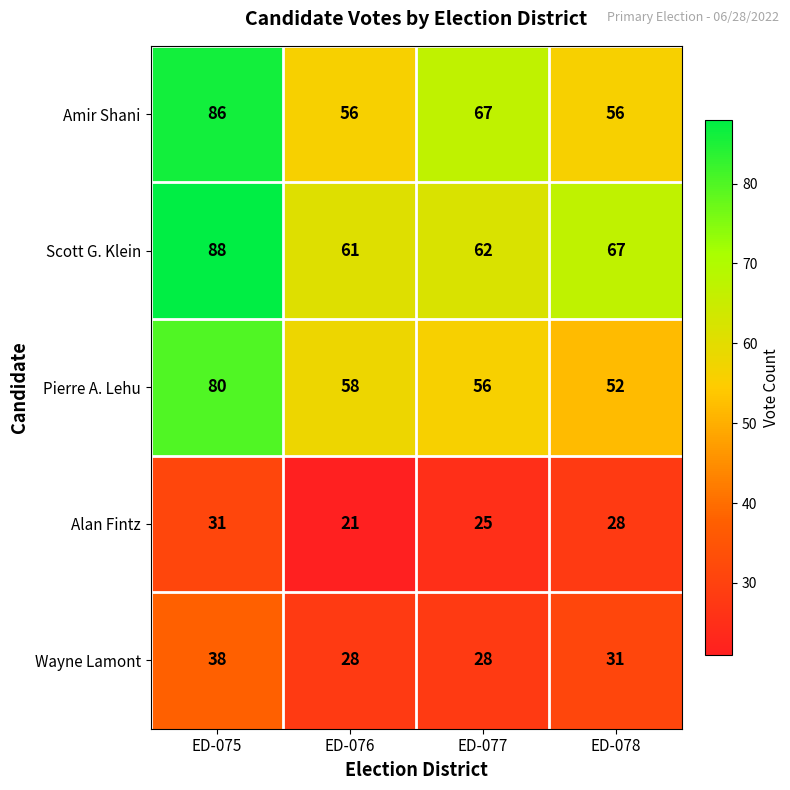

Is it true that Amir Shani equals 56 at ED-076?

True